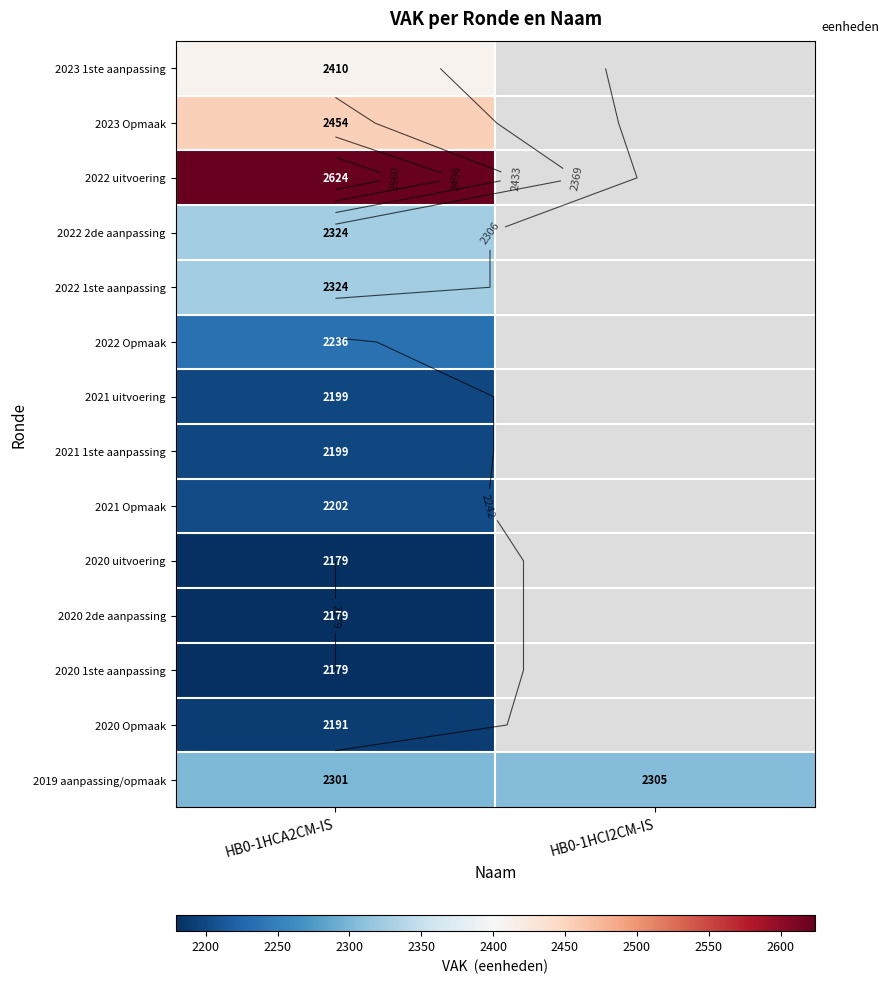

List the series in order of their peak value, highest first.

2022 uitvoering, 2023 Opmaak, 2023 1ste aanpassing, 2022 2de aanpassing, 2022 1ste aanpassing, 2019 aanpassing/opmaak, 2022 Opmaak, 2021 Opmaak, 2021 uitvoering, 2021 1ste aanpassing, 2020 Opmaak, 2020 uitvoering, 2020 2de aanpassing, 2020 1ste aanpassing